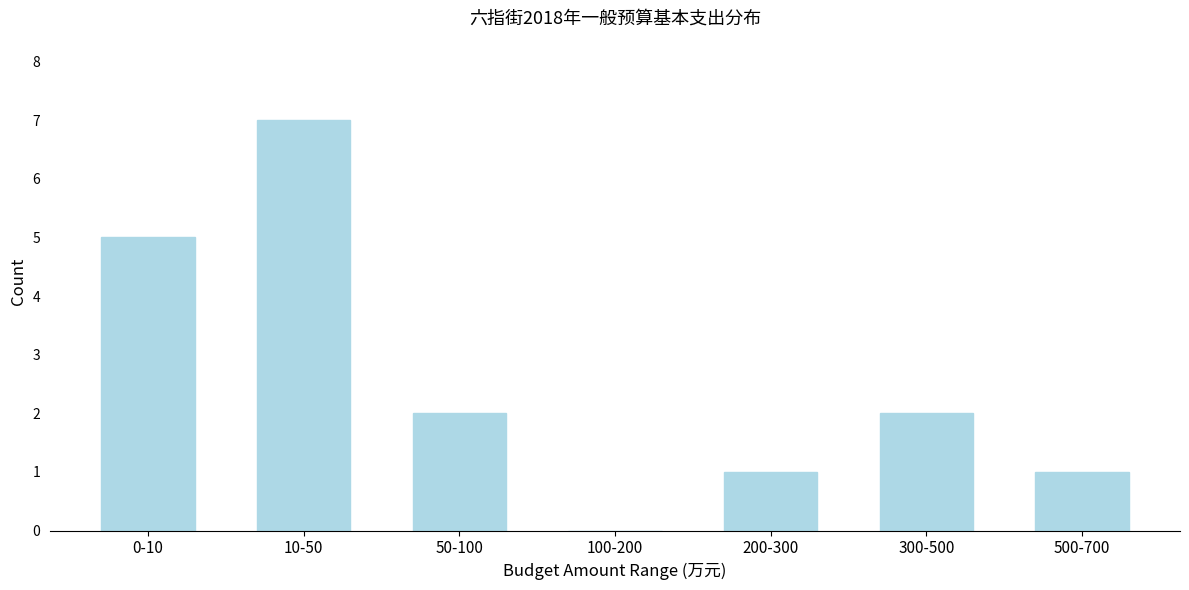

Reading left to right, what are all the values shown in this chart?

0-10=5	10-50=7	50-100=2	100-200=0	200-300=1	300-500=2	500-700=1